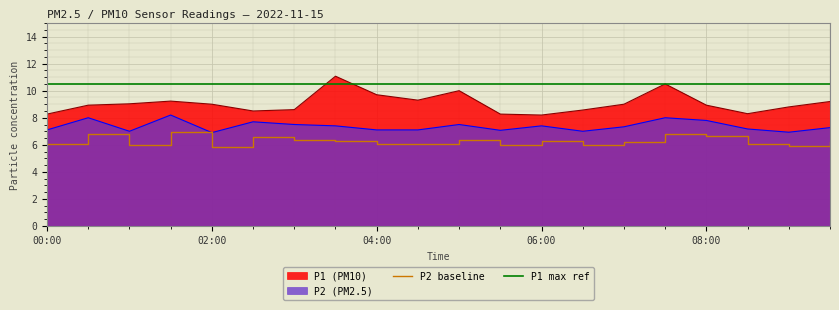

Is it true that P2 equals 8.2 at 01:30?

True